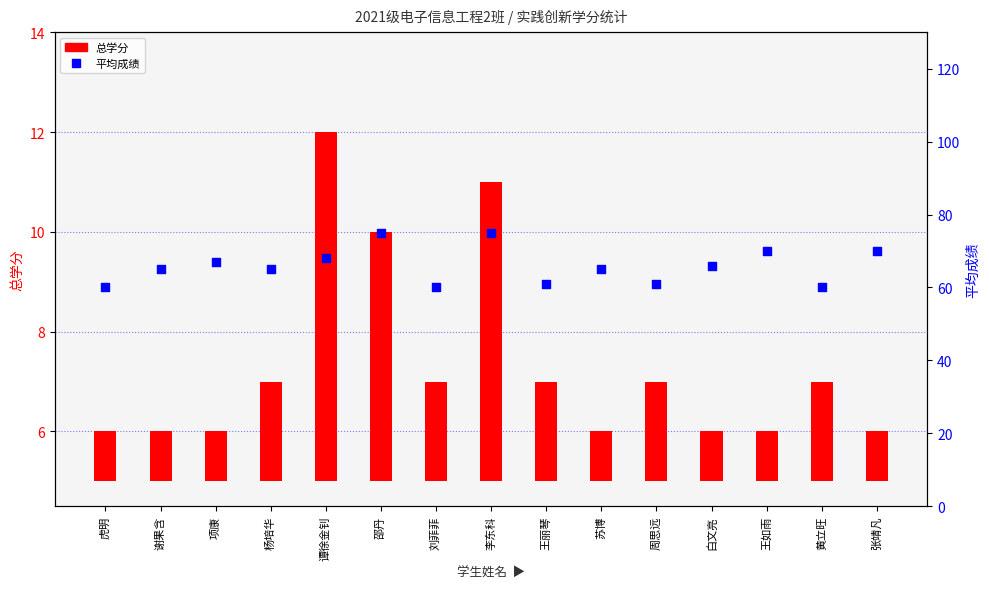

What are all the series names shown in the legend?

总学分, 平均成绩